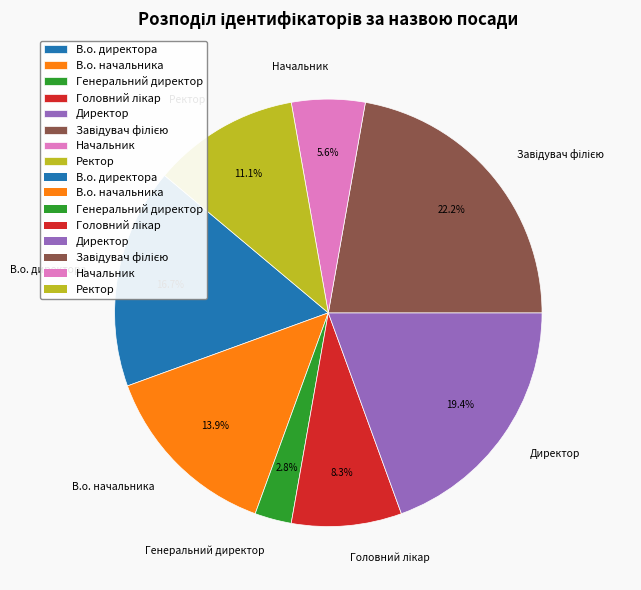

Is there a majority slice in this chart?

No